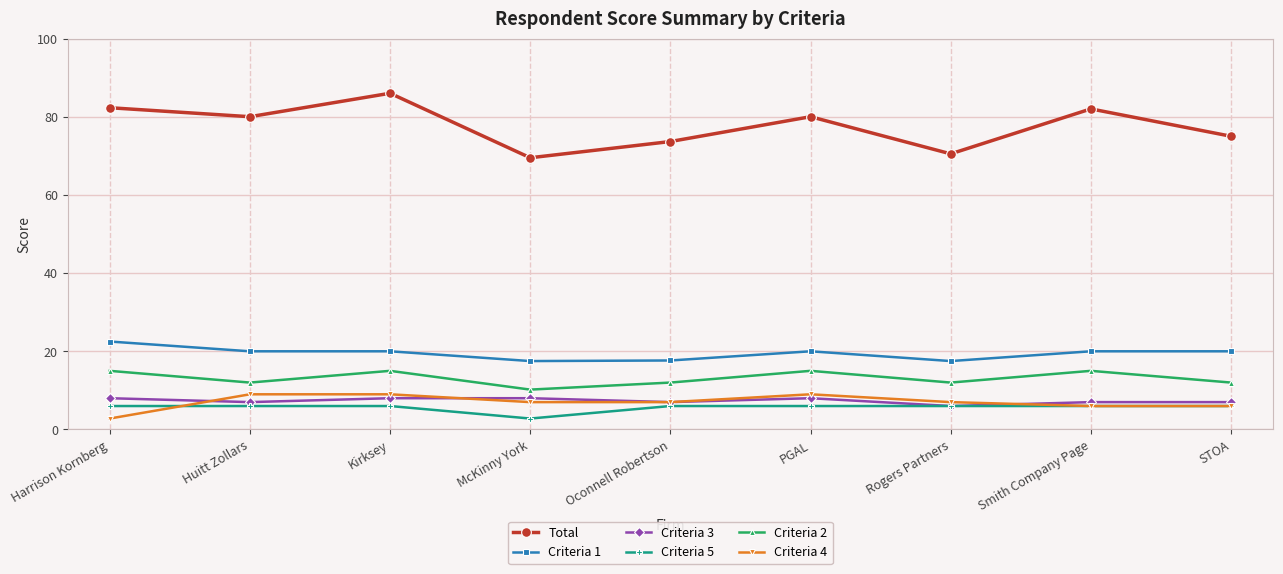

Where is the first local minimum for Total?

Huitt Zollars